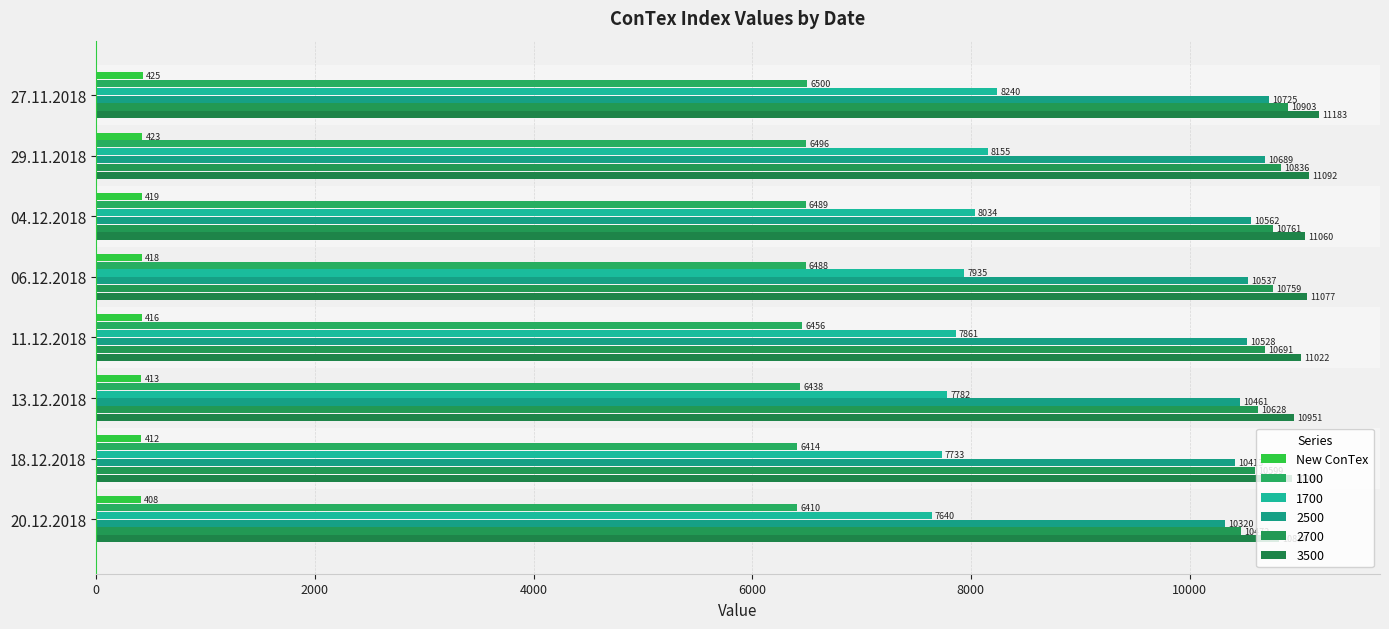

How many distinct data groups are displayed?

6